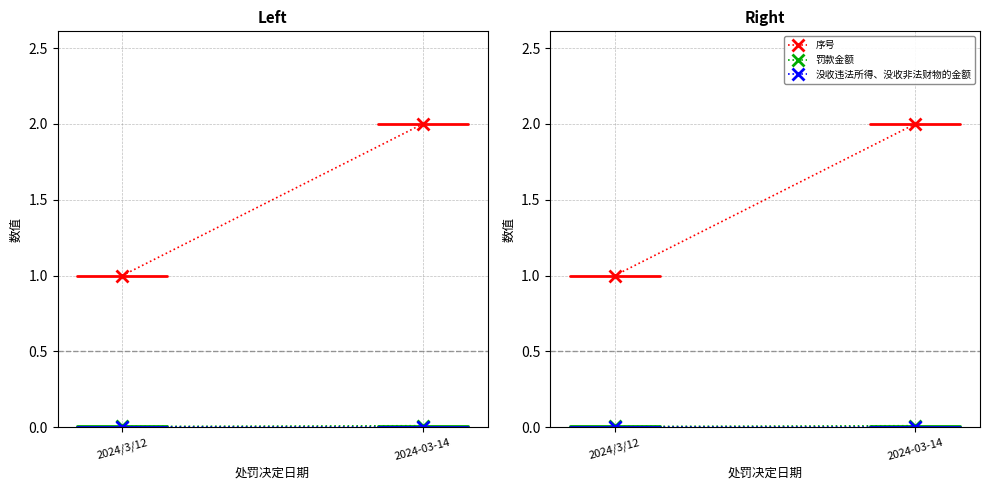

What is the total value across all series at 2024-03-14?

2.0